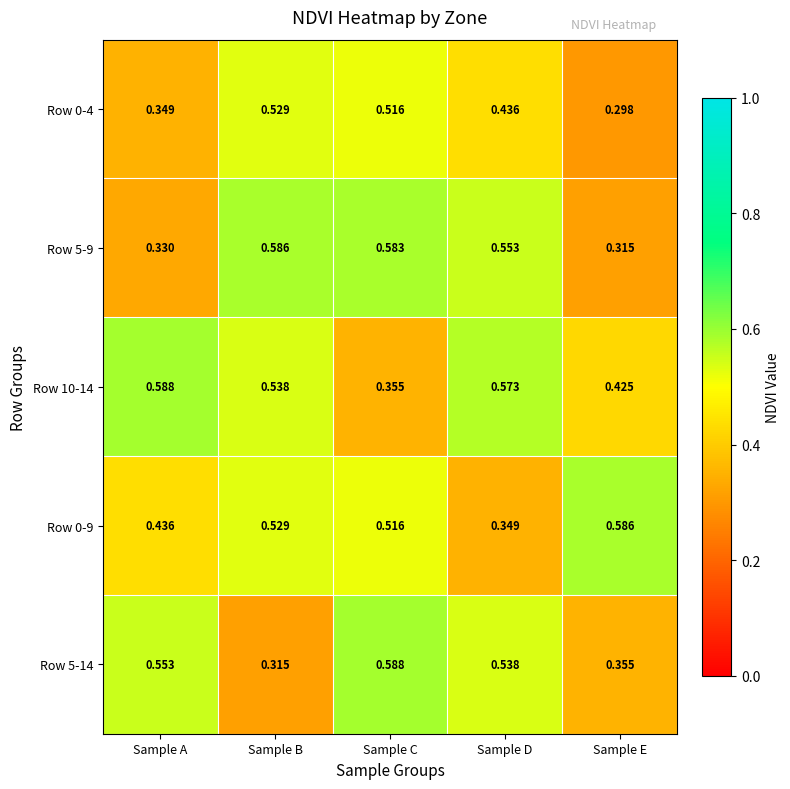

Where is Row 0-4 nearest to the value 0?

Sample E